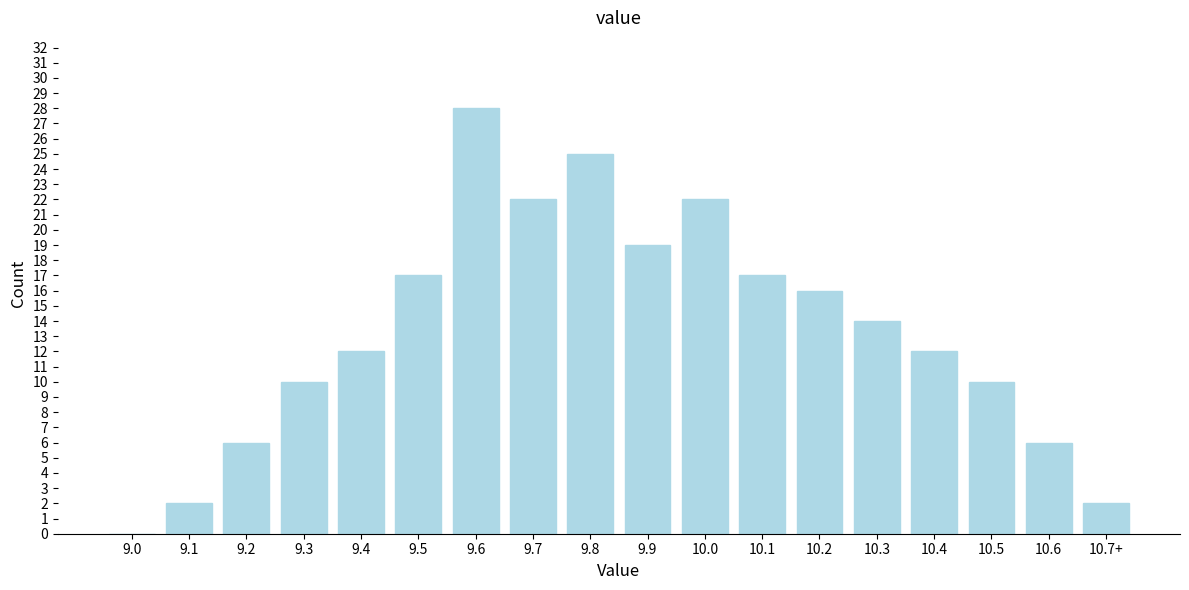

Reading right to left, list all the values displayed in this chart.

10.7+=2	10.6=6	10.5=10	10.4=12	10.3=14	10.2=16	10.1=17	10.0=22	9.9=19	9.8=25	9.7=22	9.6=28	9.5=17	9.4=12	9.3=10	9.2=6	9.1=2	9.0=0